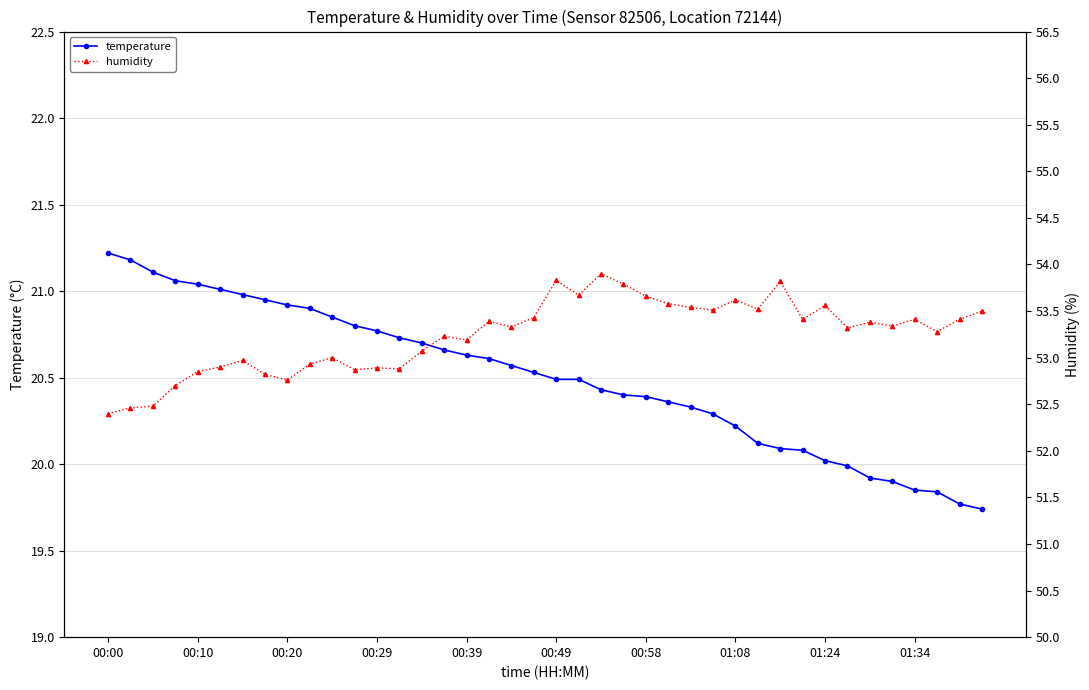

What is the maximum value shown in the chart?

53.9